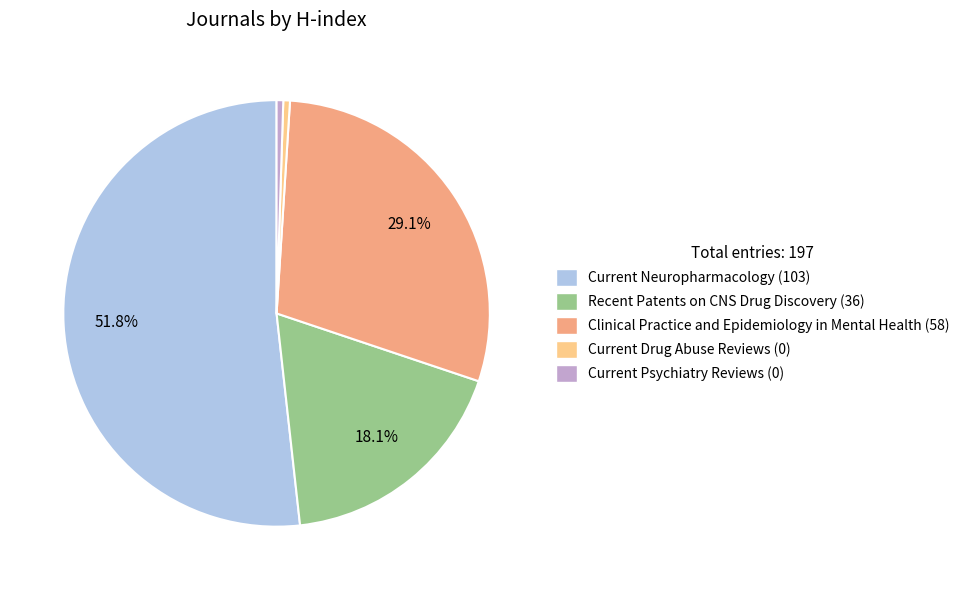

To the nearest percent, what is the difference between the Current Psychiatry Reviews (0) and Current Neuropharmacology (103) slice percentages?

51%